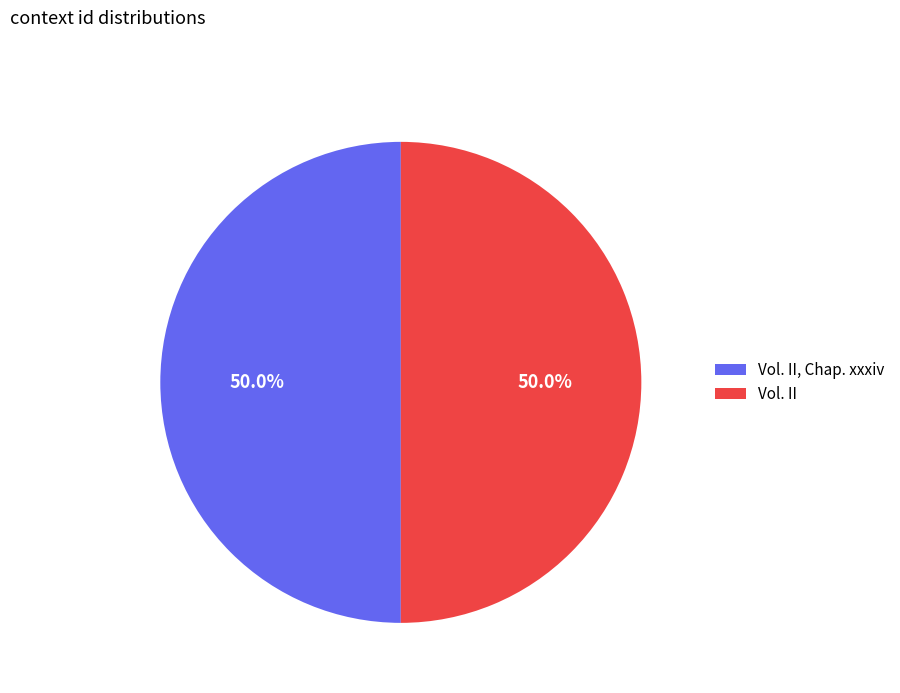

How many segments does this pie chart have?

2